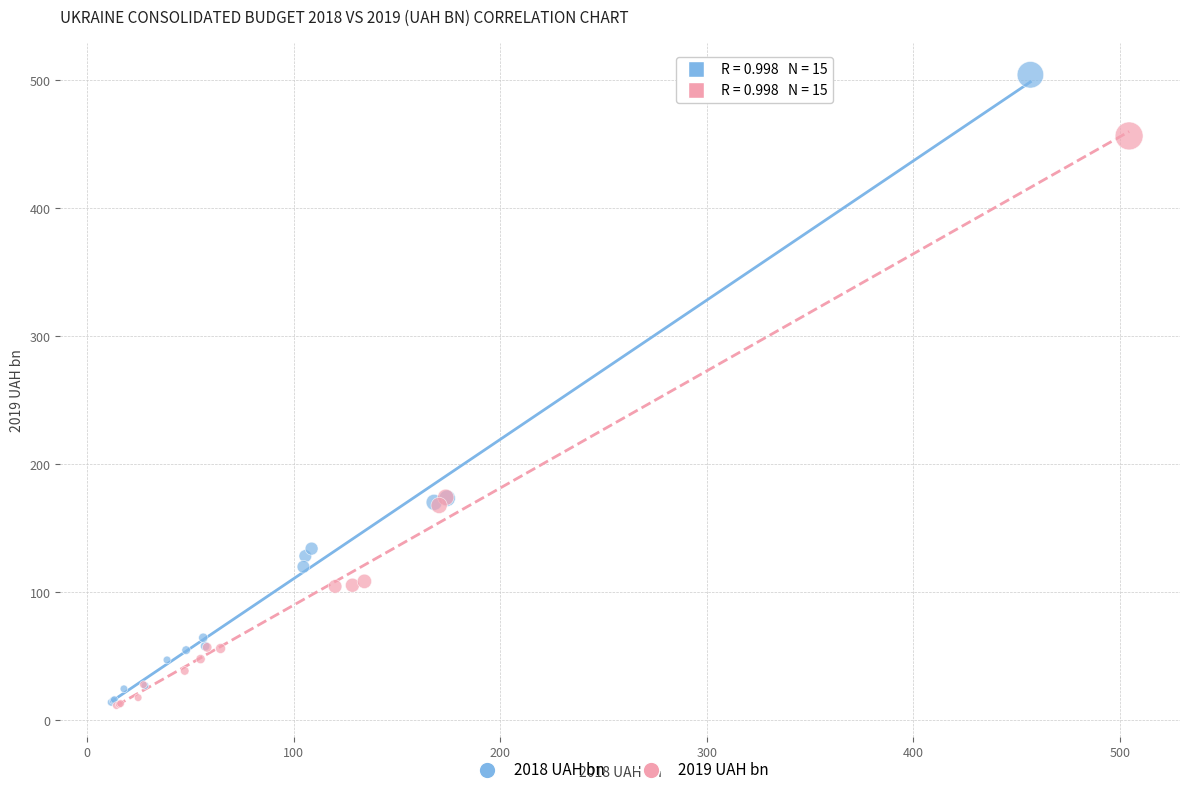

Which series has the widest spread of Y values?

2018 UAH bn